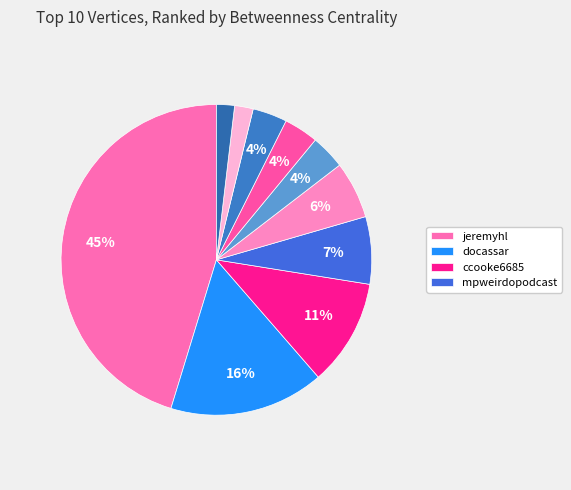

How many slices are in this pie chart?

10